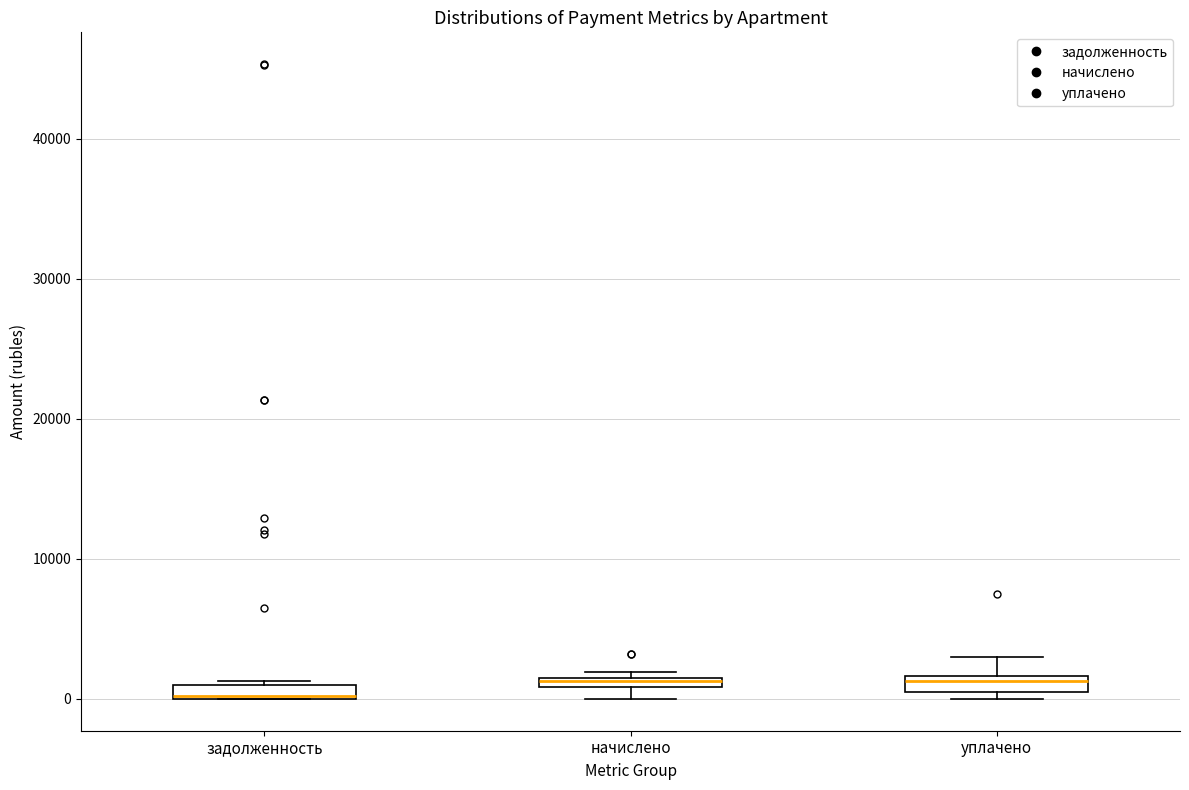

Which box has the lowest median line?

задолженность